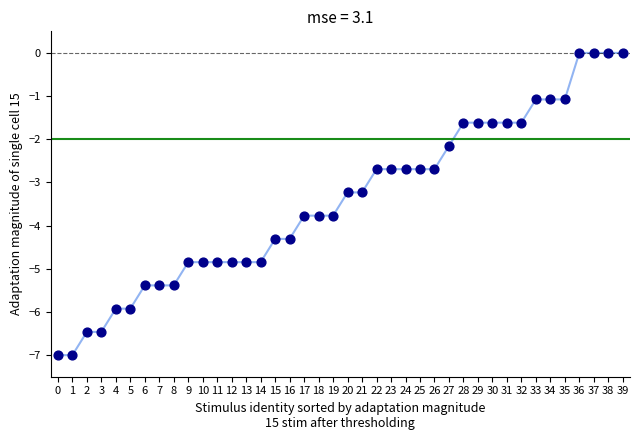

What is the range of Y values (max minus min)?

7.0